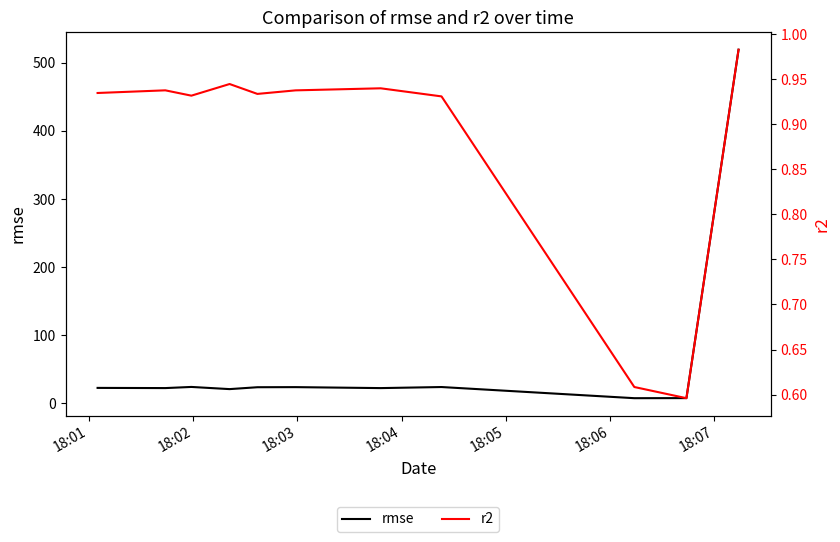

What is the total value across all series at 18:01?

23.7